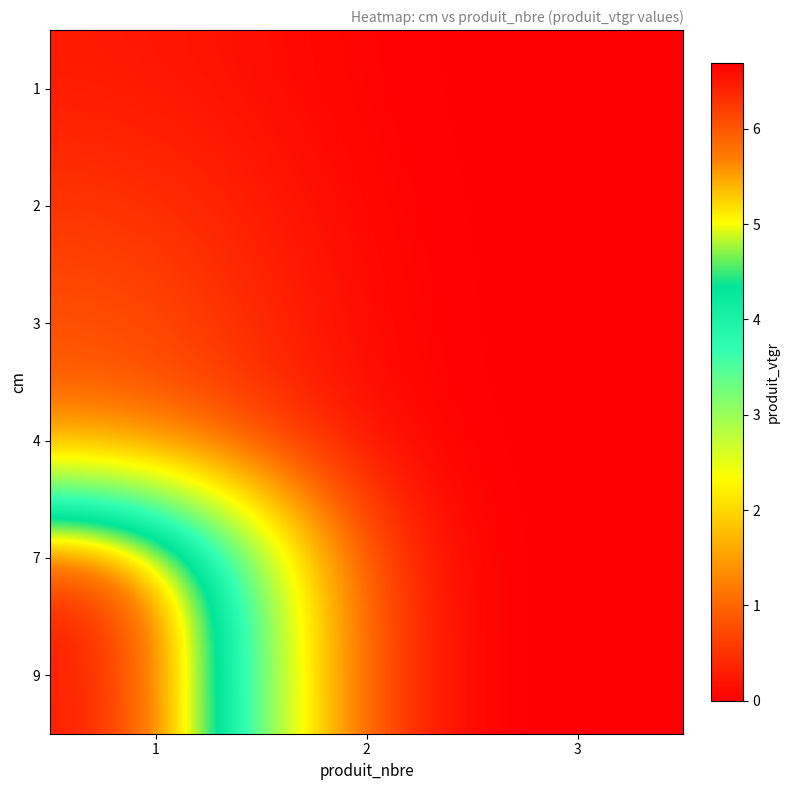

Reading right to left, transcribe all the data shown in this chart.

1: 3=0.0	2=0.0	1=0.3
2: 3=0.0	2=0.0	1=0.5
3: 3=0.0	2=0.0	1=0.8
4: 3=0.0	2=0.0	1=1.1
7: 3=0.0	2=0.0	1=6.6
9: 3=0.0	2=0.0	1=6.7